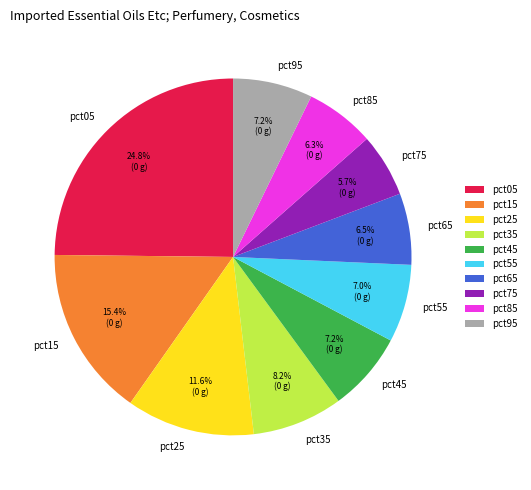

To the nearest percent, what is the difference between the largest and smallest slice percentages?

19%